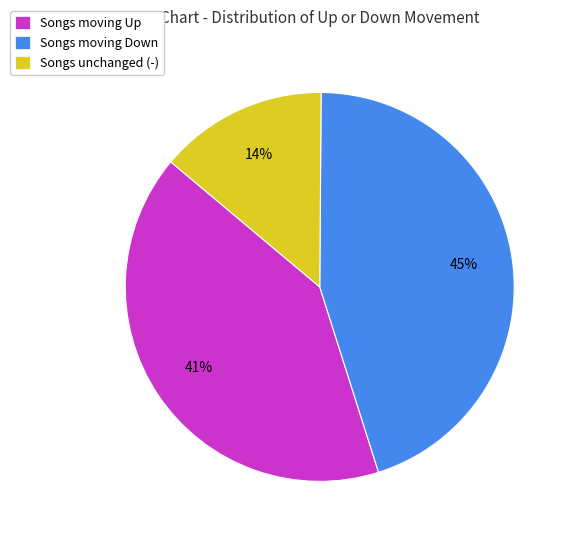

To the nearest percent, what is the difference between the largest and smallest slice percentages?

31%